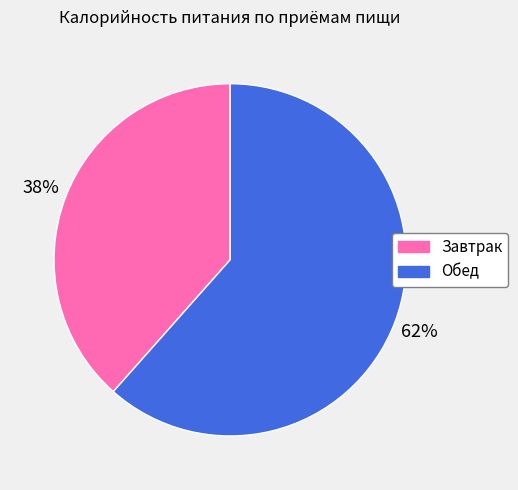

To the nearest percent, what is the average slice percentage?

50%